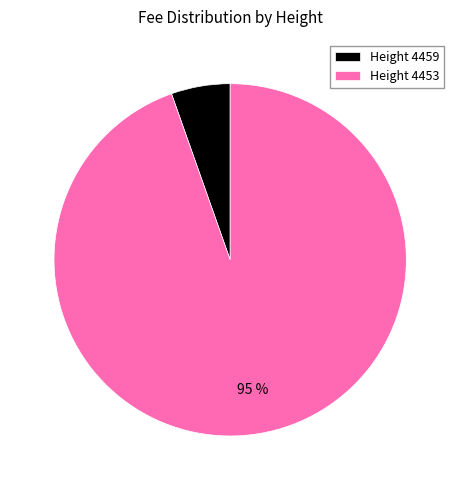

Combined, do Height 4459 and Height 4453 account for over 50%?

Yes